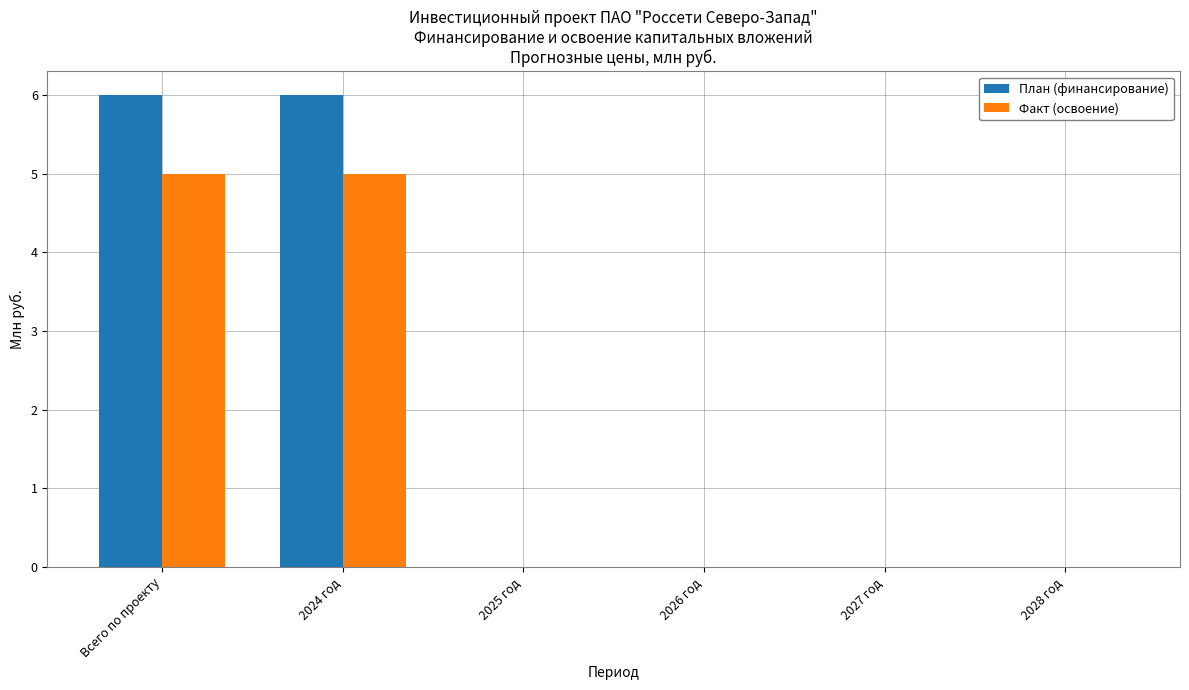

What is the maximum value shown in the chart?

6